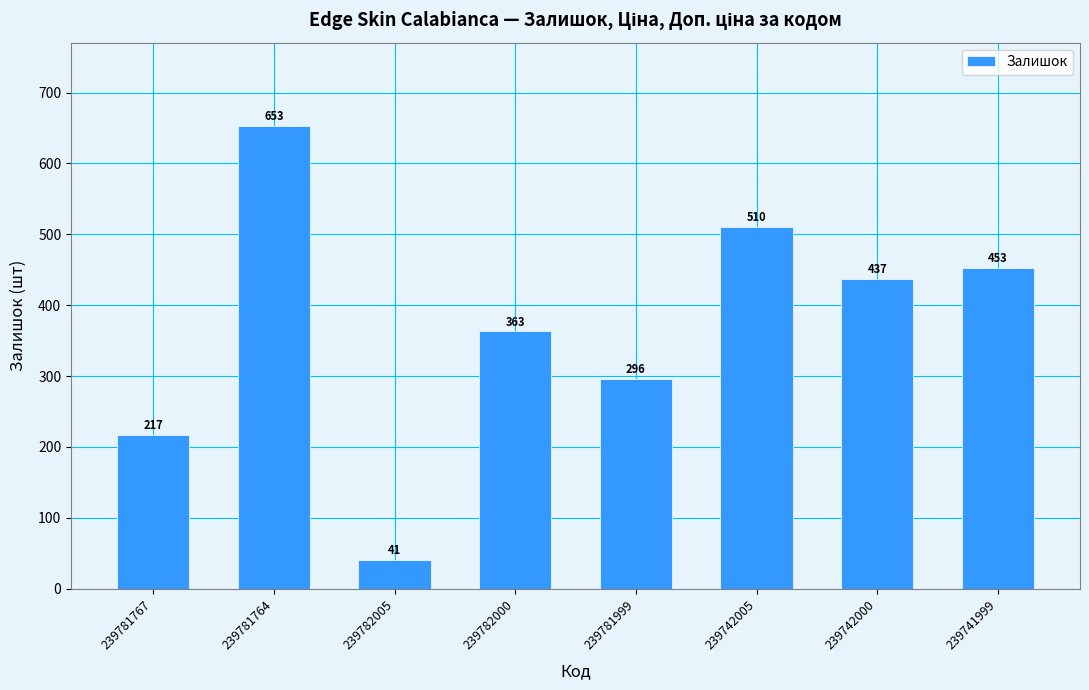

How many bars are there in total?

8